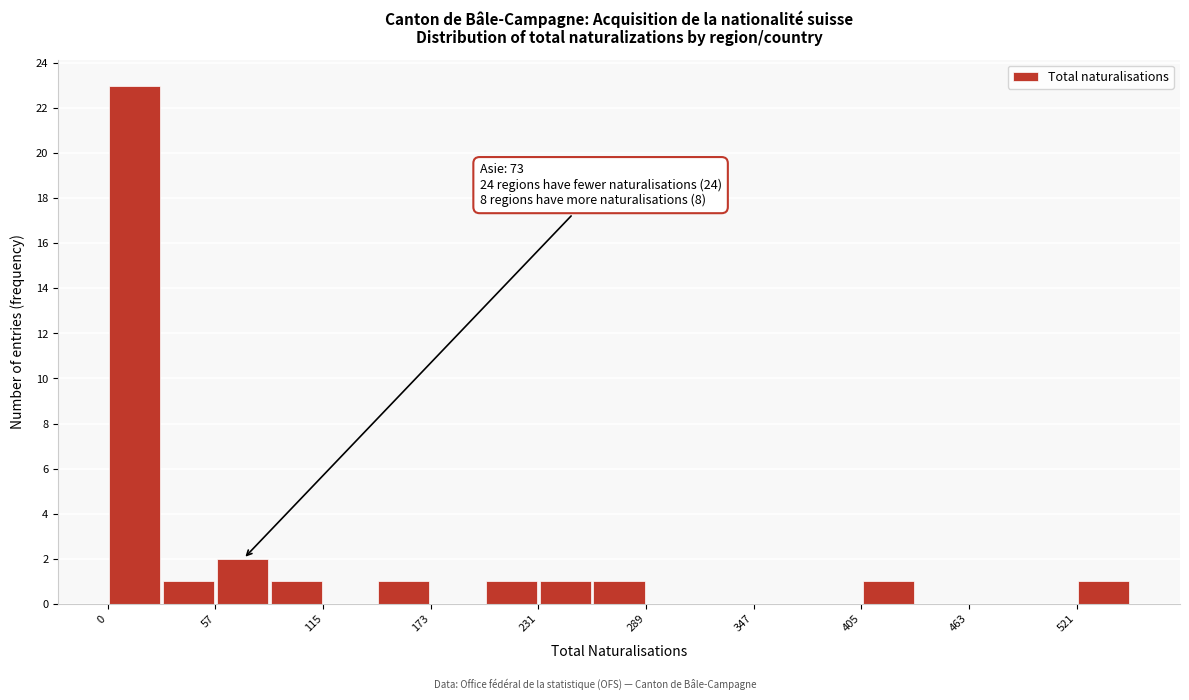

Around what value on the x-axis is the tallest bar? Give the approximate position of its centre, as read against the axis.

10